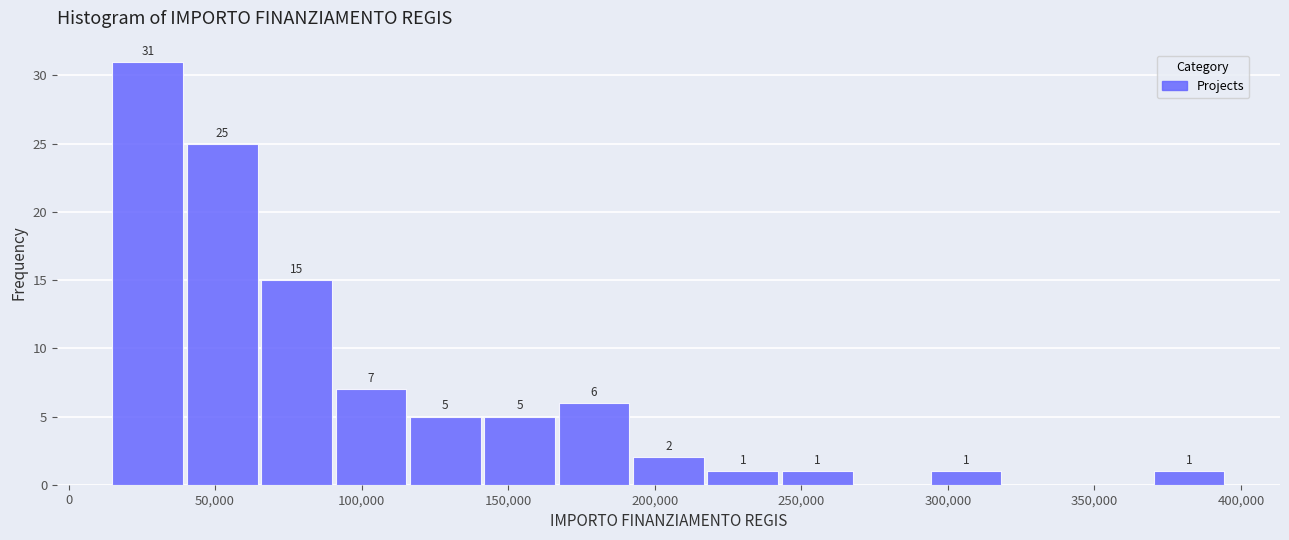

Over which range of the x-axis is the bar tallest?

15000 to 40000